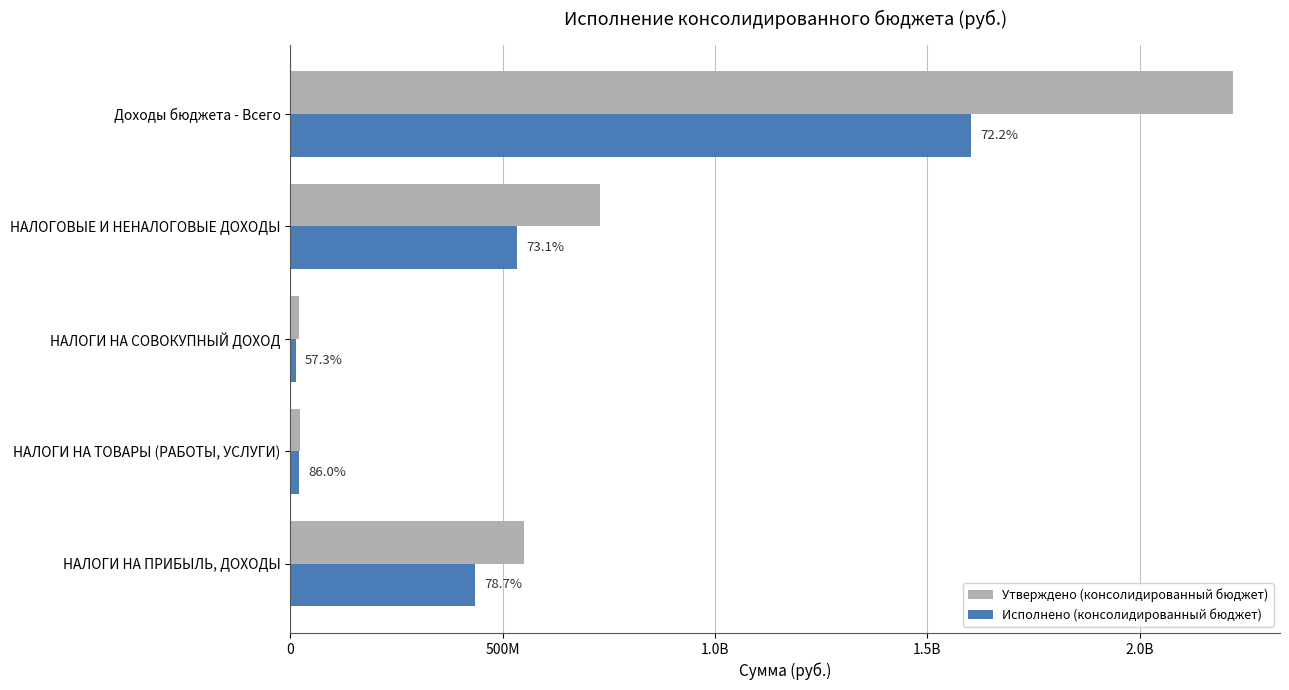

What are all the series names shown in the legend?

Утверждено (консолидированный бюджет), Исполнено (консолидированный бюджет)